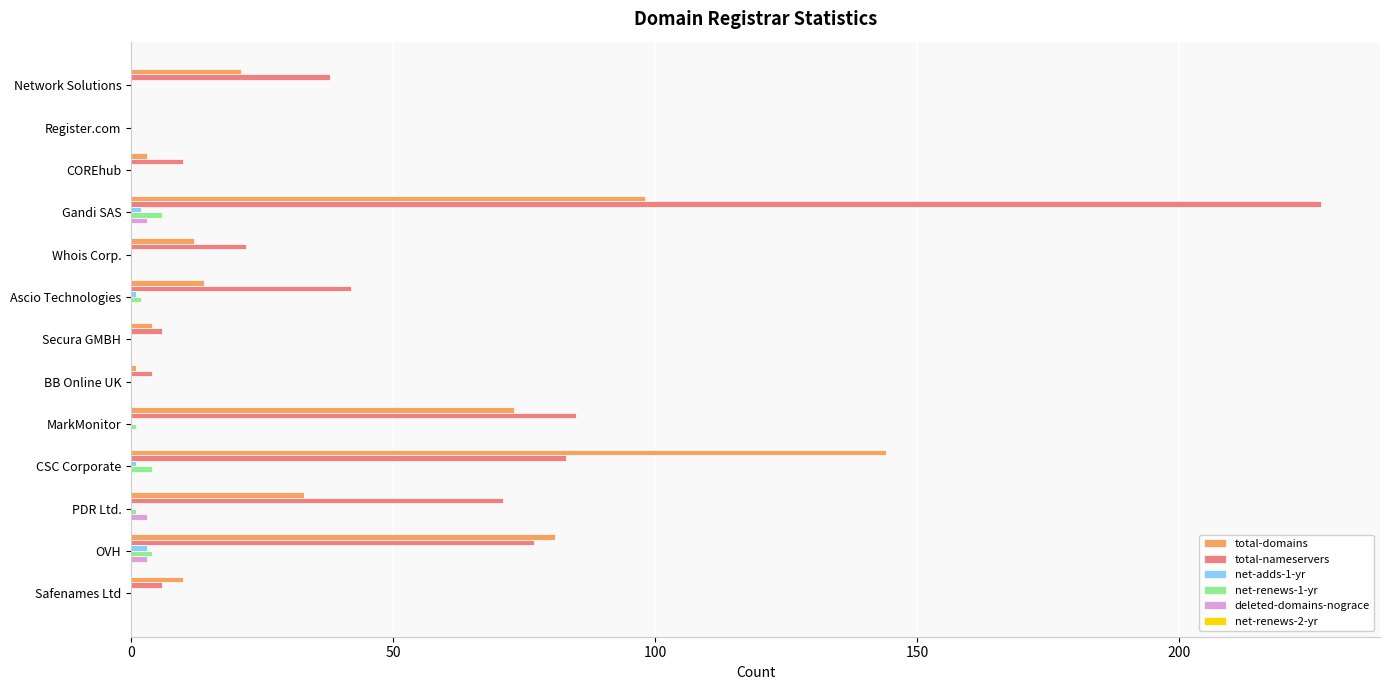

What is the maximum value for total-domains?

144